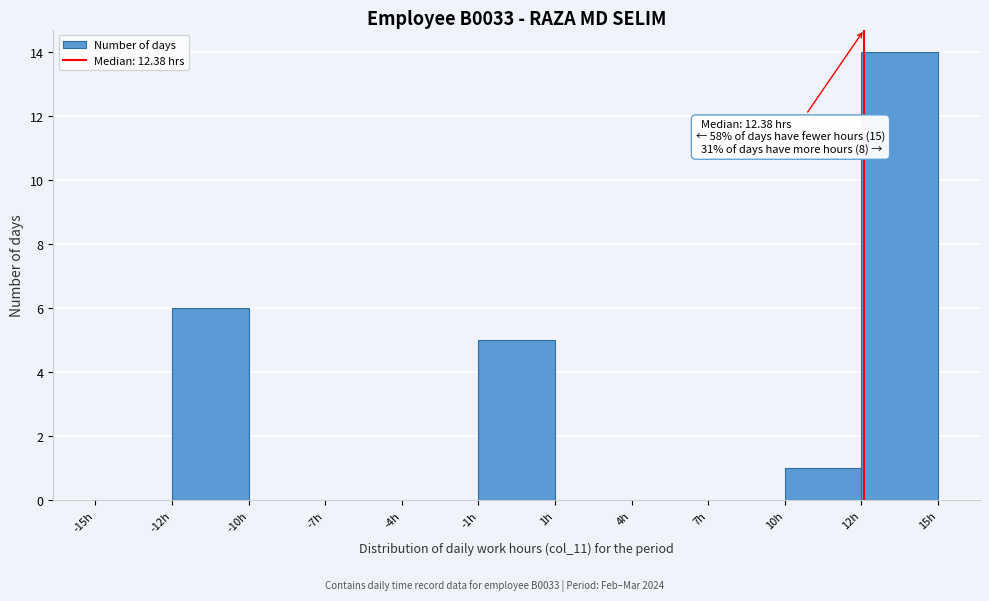

Reading left to right, list all the values displayed in this chart.

-15h=0	-12h=6	-10h=0	-7h=0	-4h=0	-1h=5	1h=0	4h=0	7h=0	10h=1	12h=14